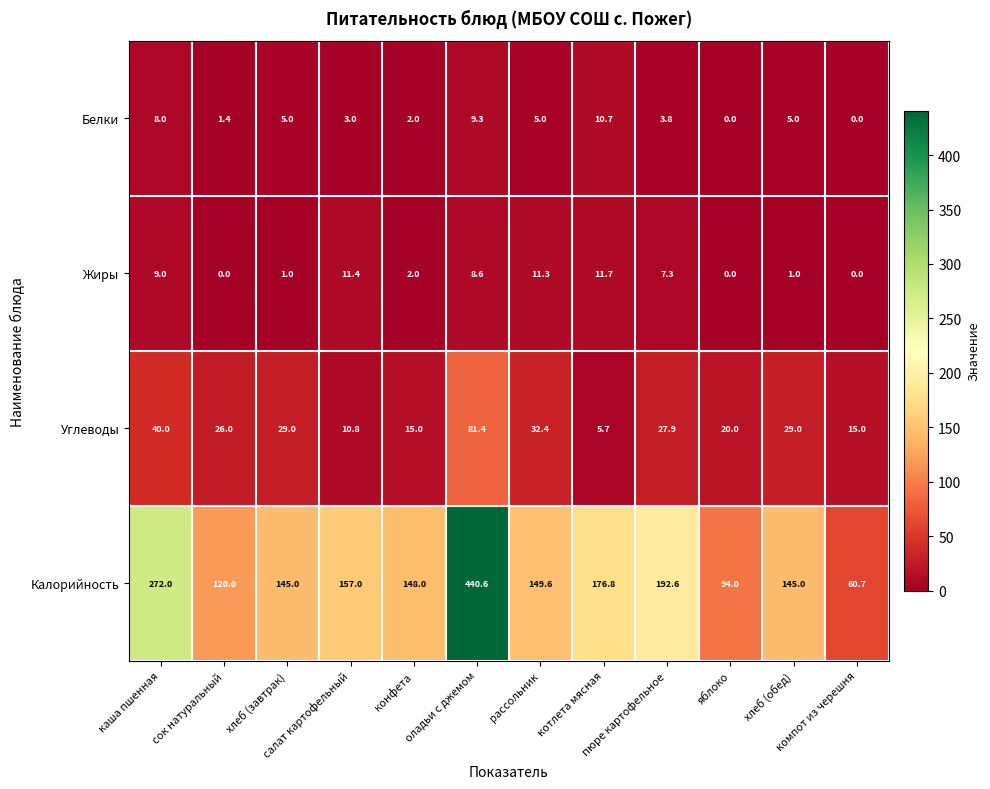

What is the difference between the maximum and minimum values in the Углеводы series?

75.7